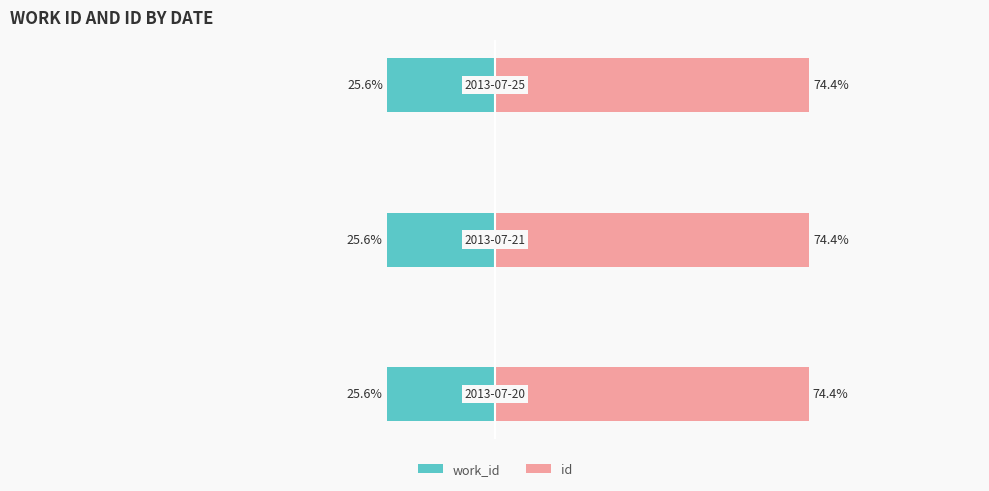

What is the average value of the id series?

74.4